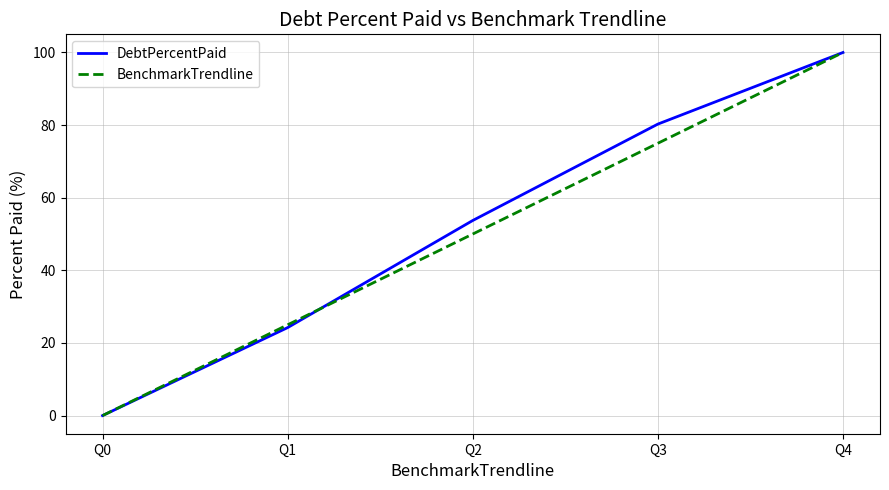

Count the number of categories in the chart.

5